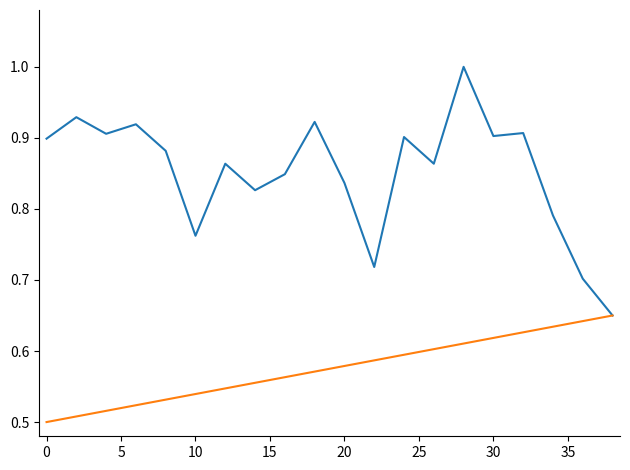

What is the greatest value displayed?

1.0